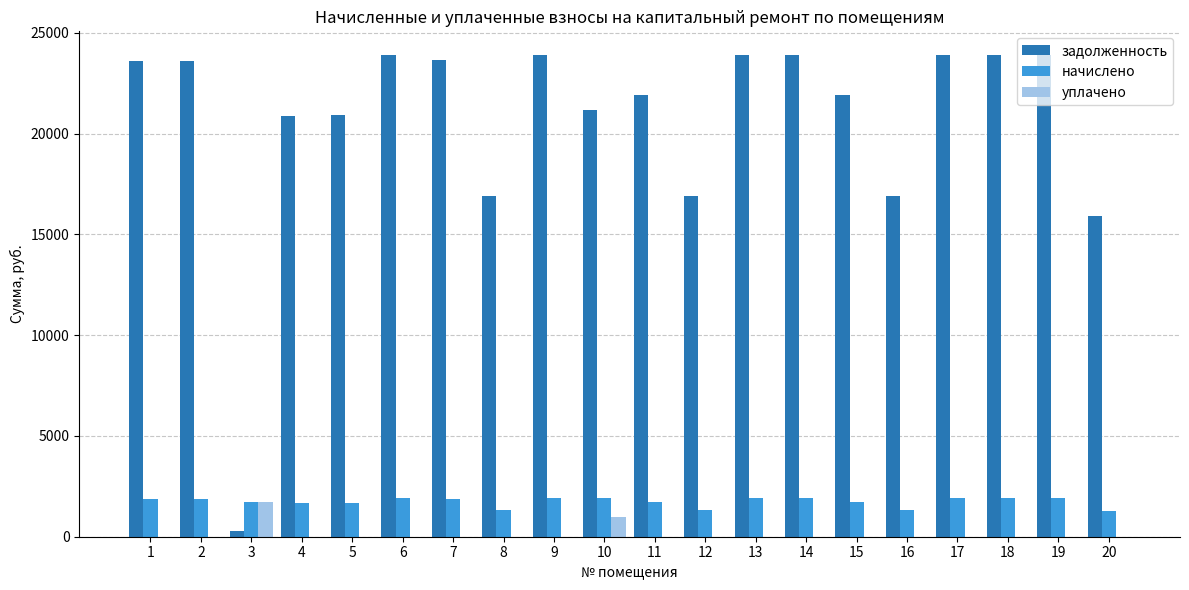

What are all the series names shown in the legend?

задолженность, начислено, уплачено